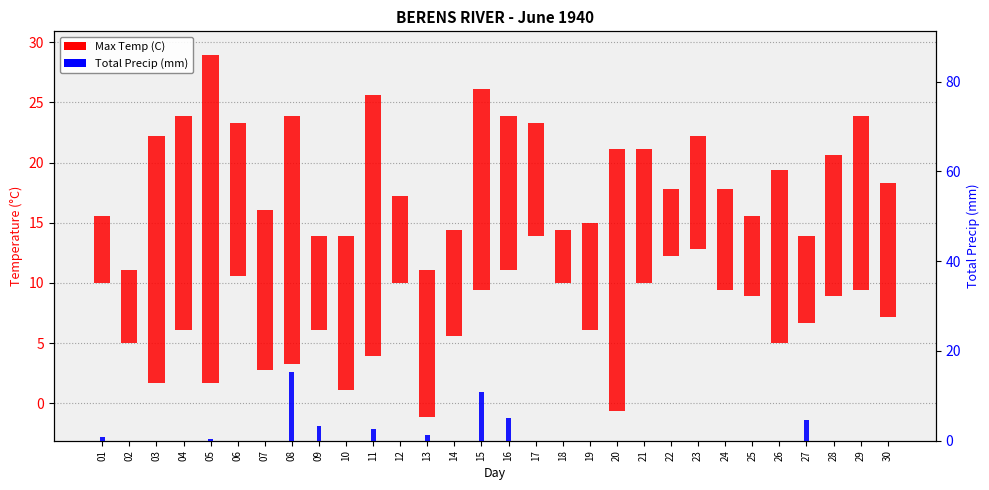

List the labels in order of value, smallest first.

02, 03, 04, 06, 07, 10, 12, 14, 17, 18, 19, 20, 21, 22, 23, 24, 25, 26, 28, 29, 30, 05, 01, 13, 11, 09, 27, 16, 15, 08